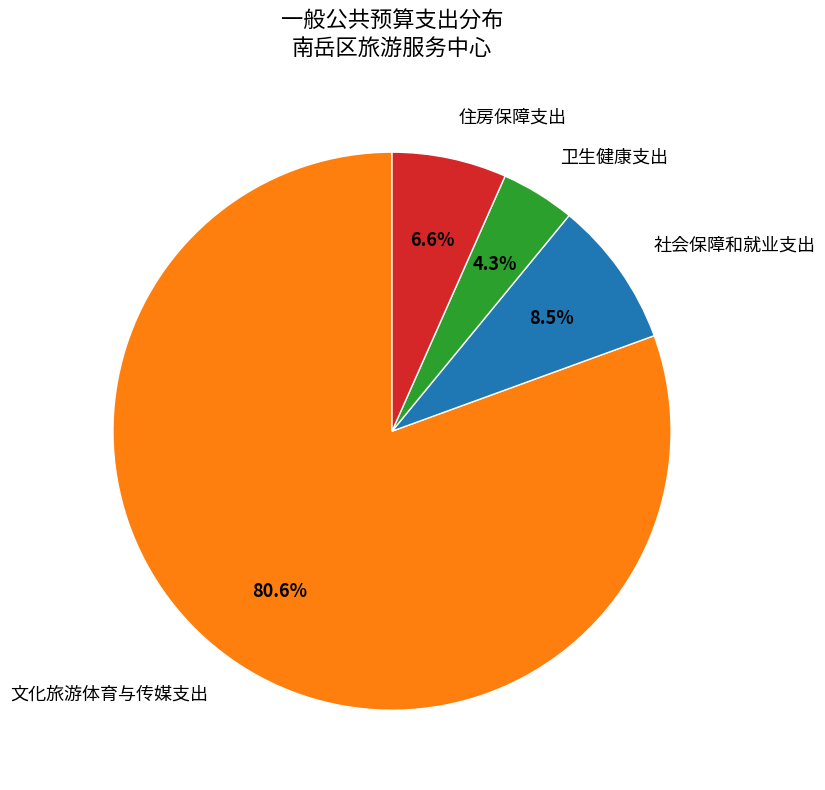

How many segments does this pie chart have?

4